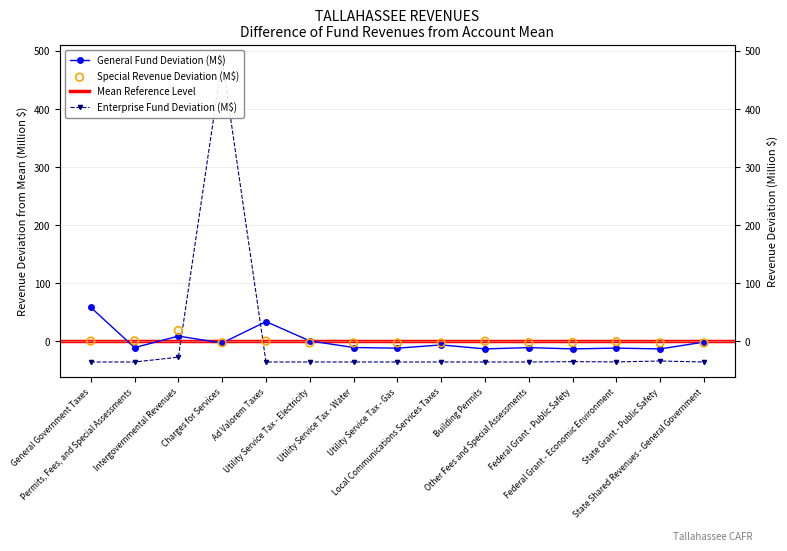

What is the total value across all series at State Grant - Public Safety?

-48.9